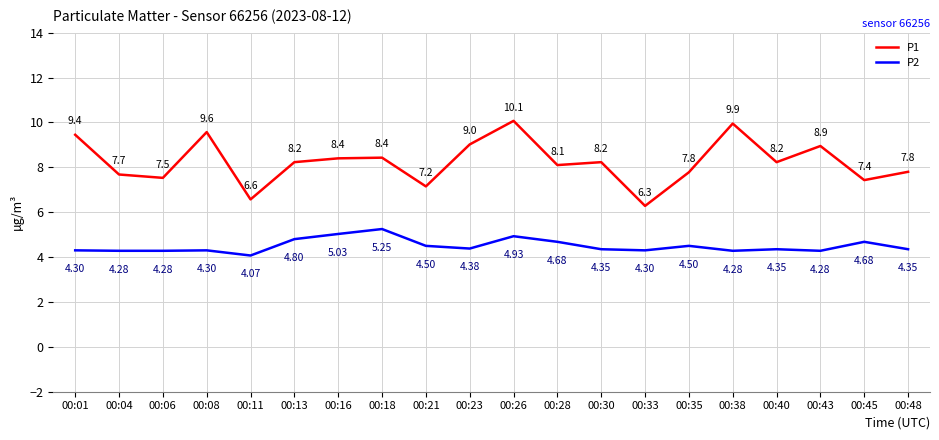

What is the difference between the highest and lowest values at 00:08?

5.3